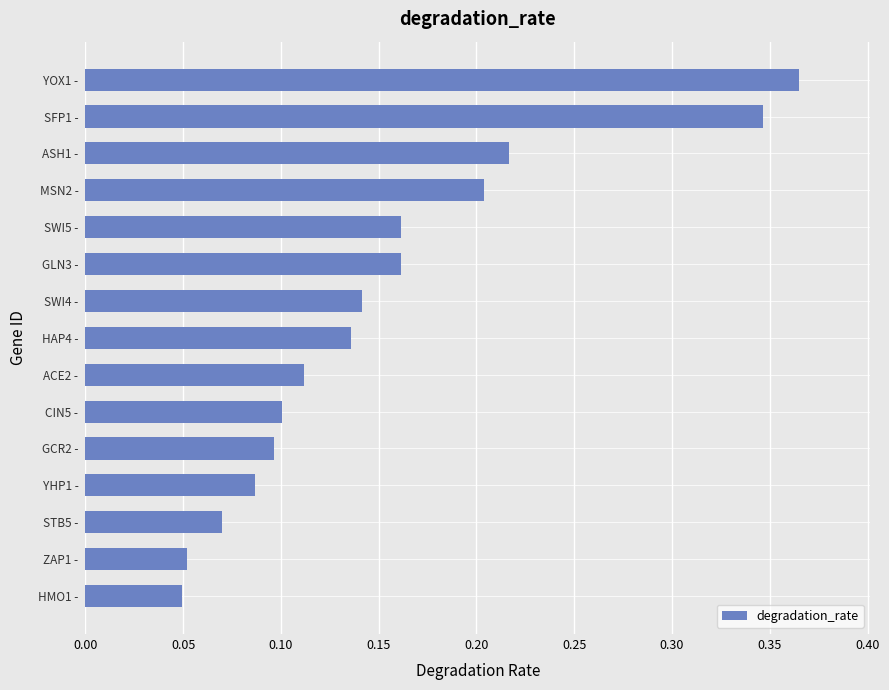

Does the chart contain any negative values?

No